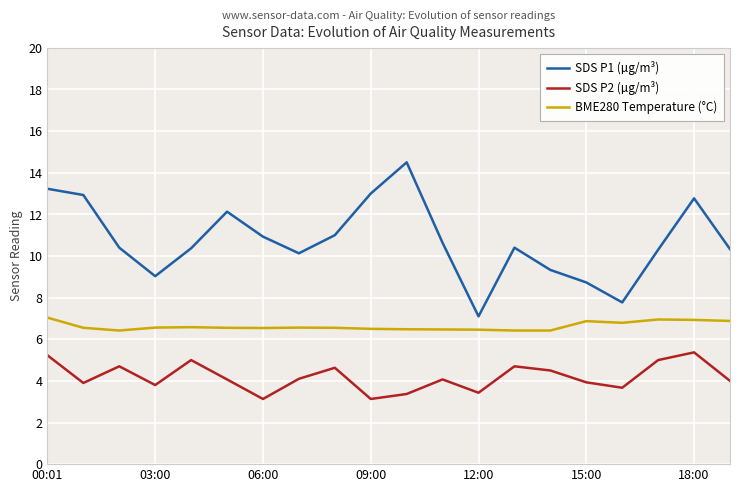

What is the maximum value for BME280 Temperature (°C)?

7.0